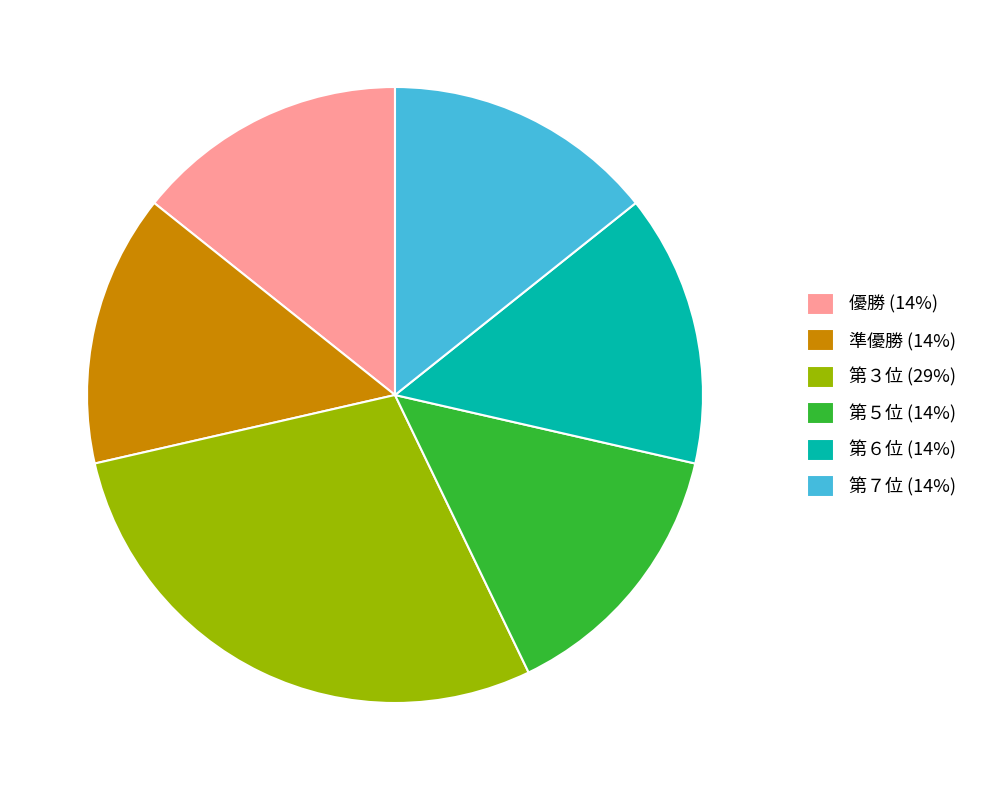

Approximately how many times larger is the value at 第６位 (14%) compared to 第３位 (29%)?

0.5